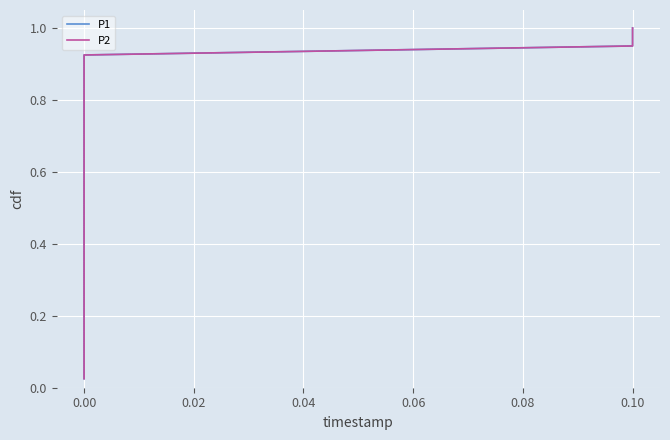

What are all the series names shown in the legend?

P1, P2